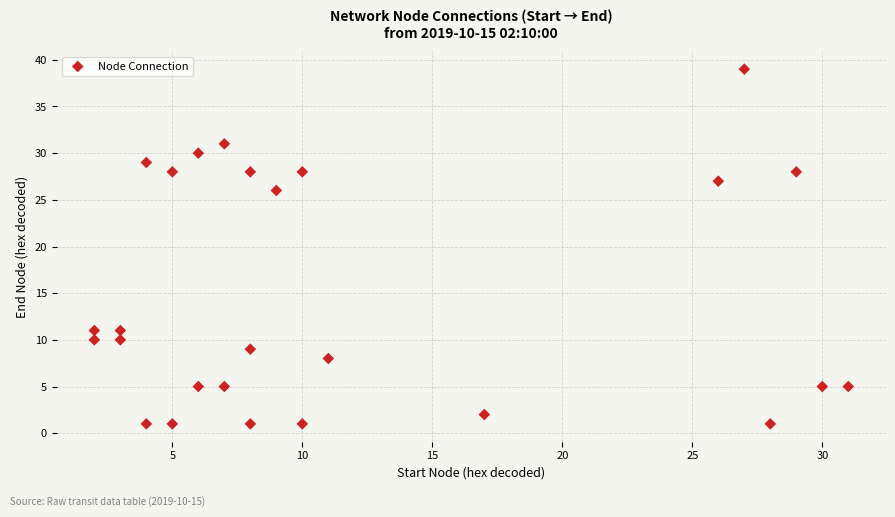

What Y value in the scatter plot is closest to 20?

26